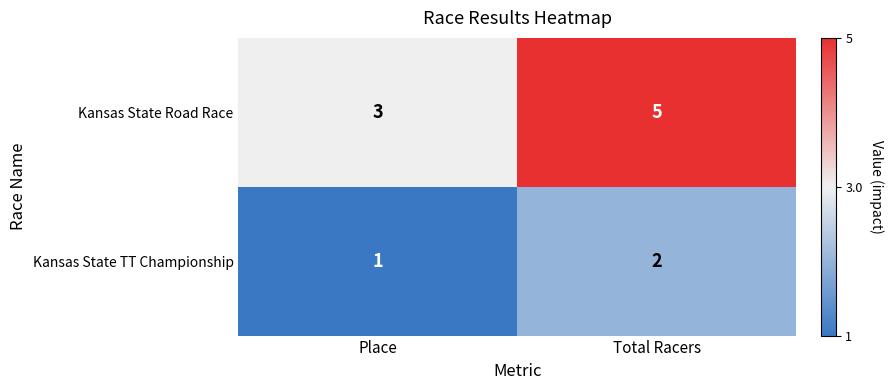

At which category is the sum across all series the highest?

Total Racers